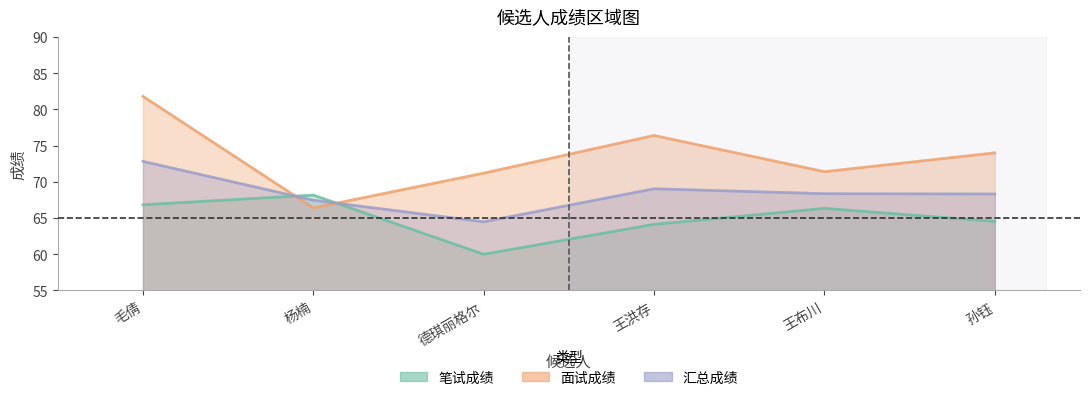

Which series ends up on top after the final intersection of 面试成绩 and 汇总成绩?

面试成绩